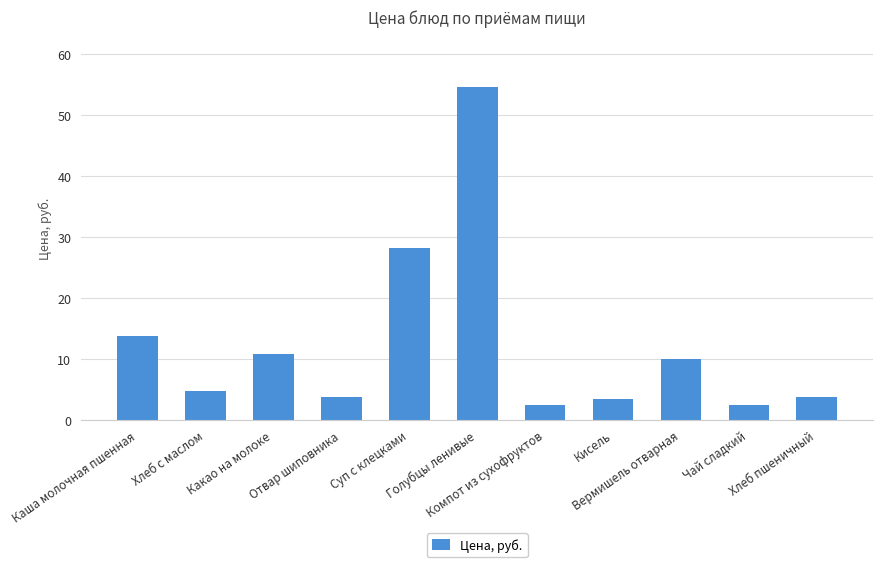

What is the difference between the maximum and minimum values?

52.2